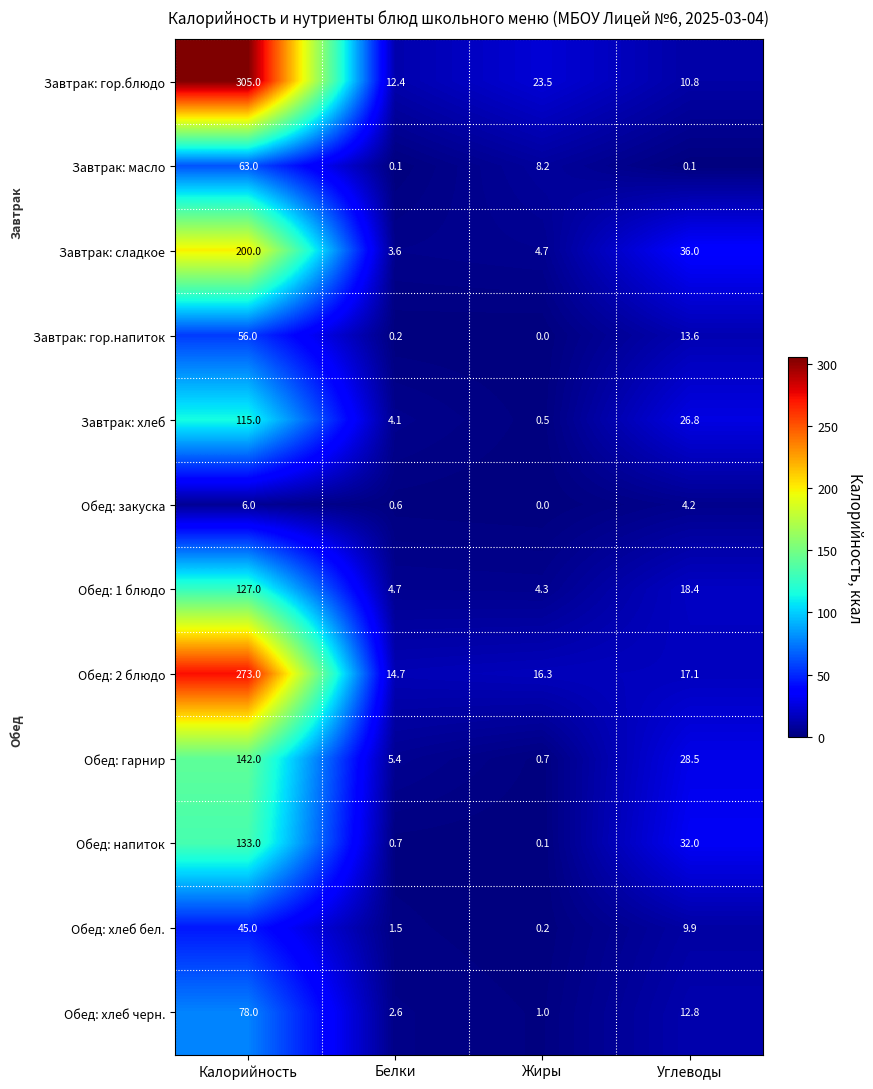

The Обед: 2 блюдо series shows 16.3 at Жиры. True or false?

True